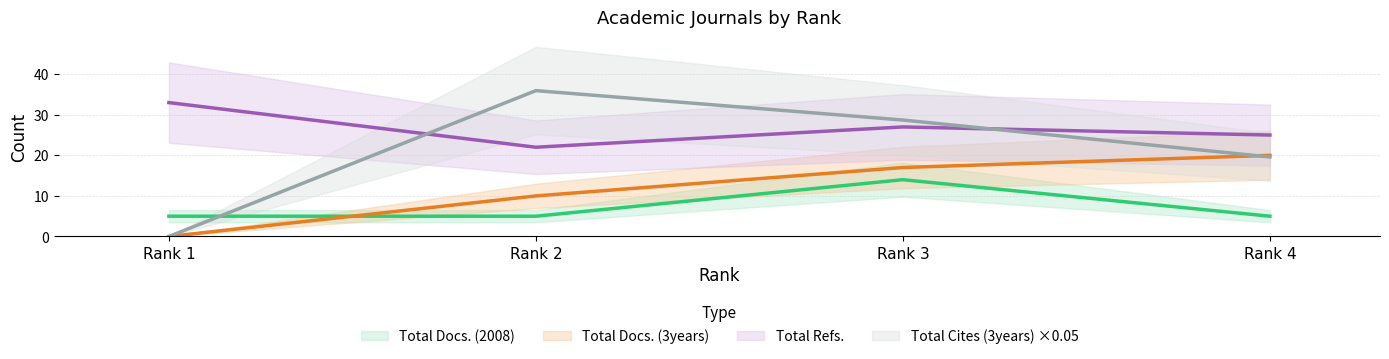

How many lines are shown in the chart?

4